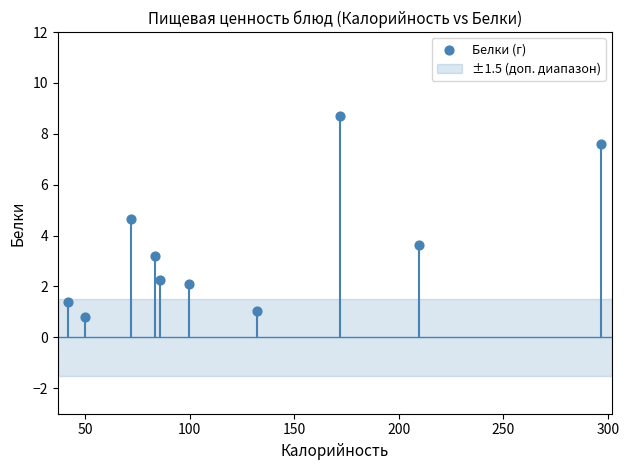

What is the range of X values (max minus min)?

254.9